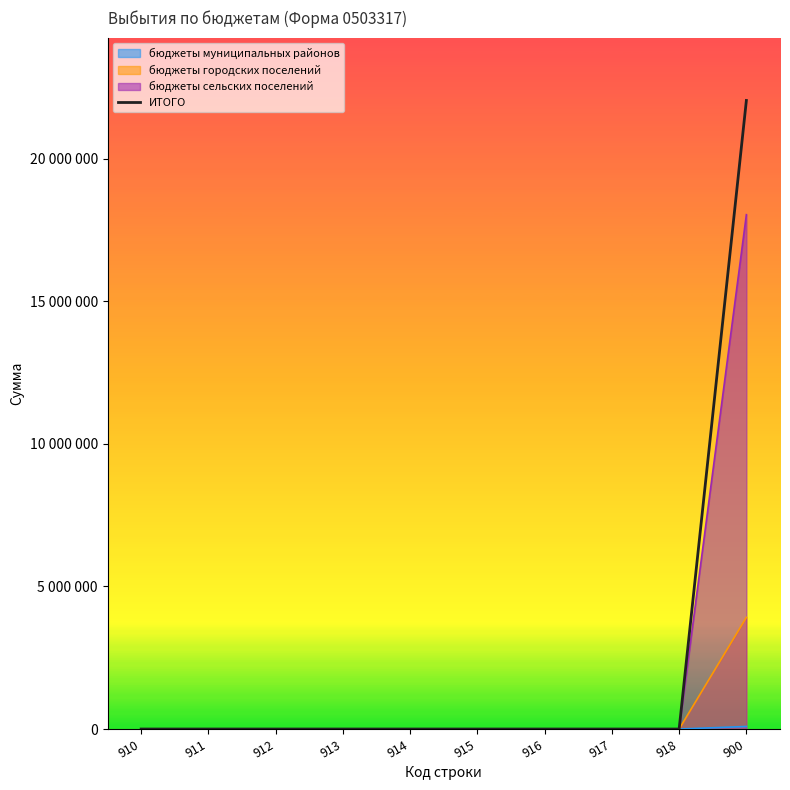

Between 900 and 914, which is larger?

900